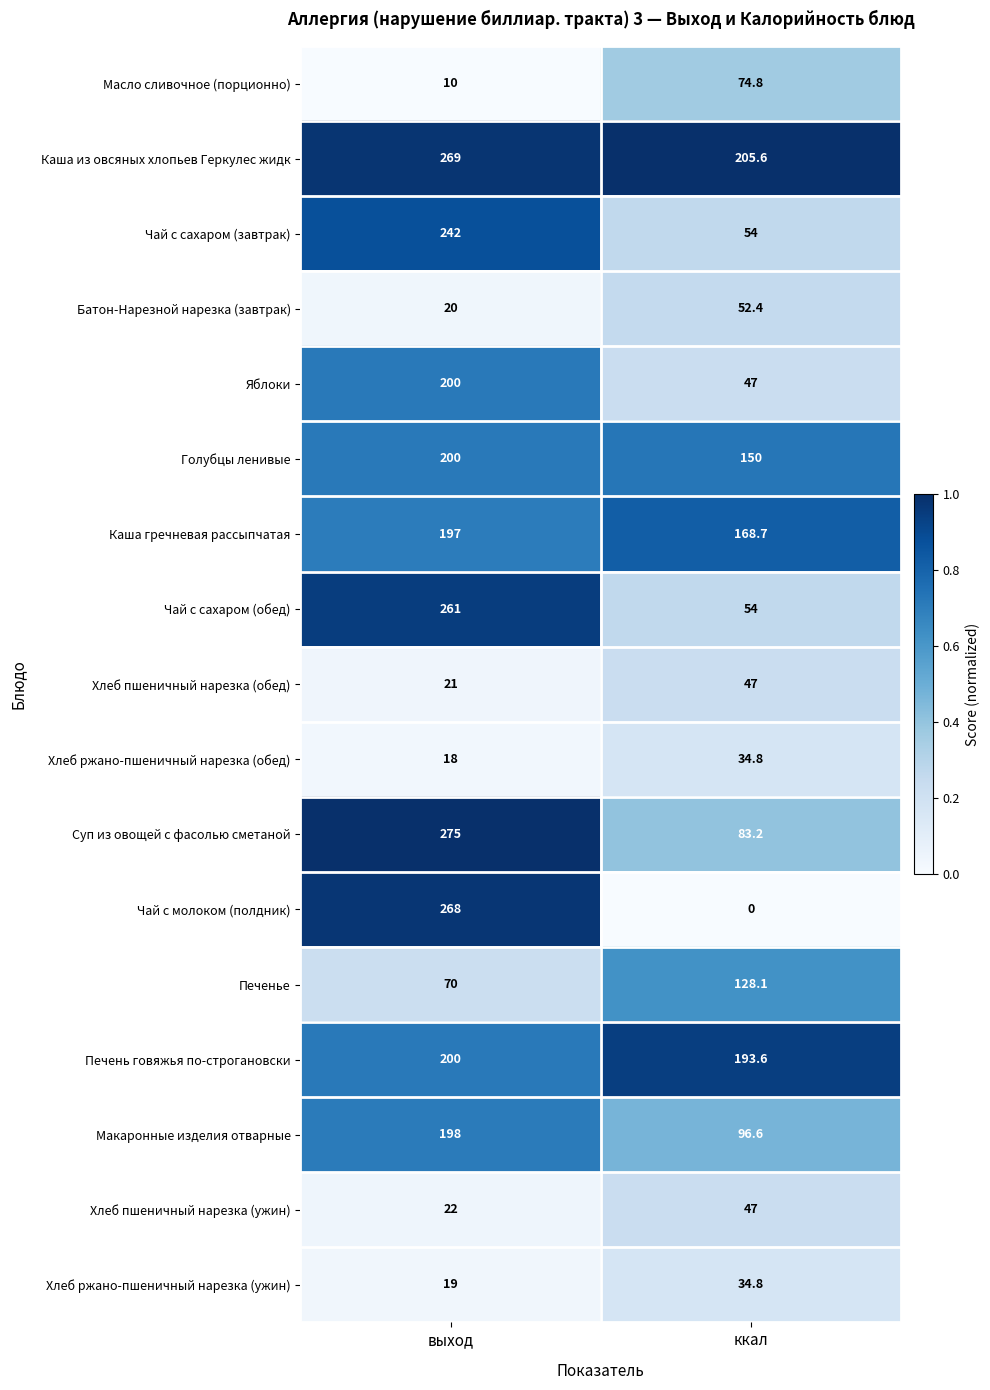

Which series changed the most between выход and ккал?

Чай с молоком (полдник)